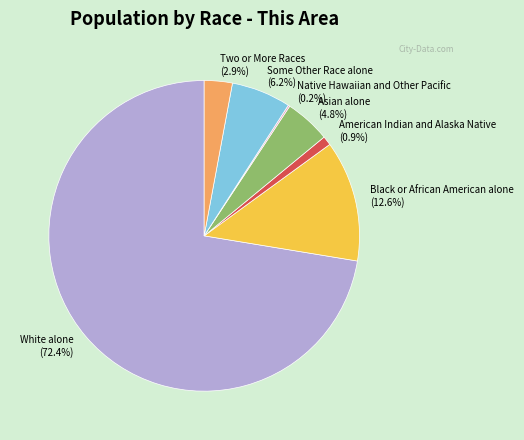

Which has a higher value, Some Other Race alone or American Indian and Alaska Native?

Some Other Race alone